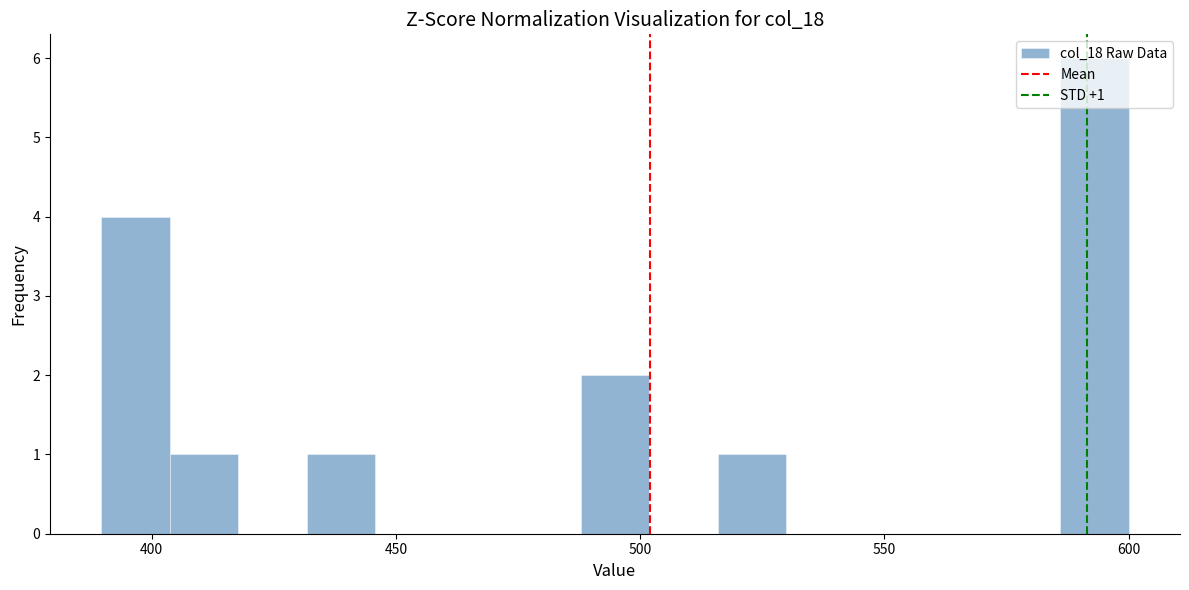

Around what value on the x-axis is the tallest bar? Give the approximate position of its centre, as read against the axis.

595